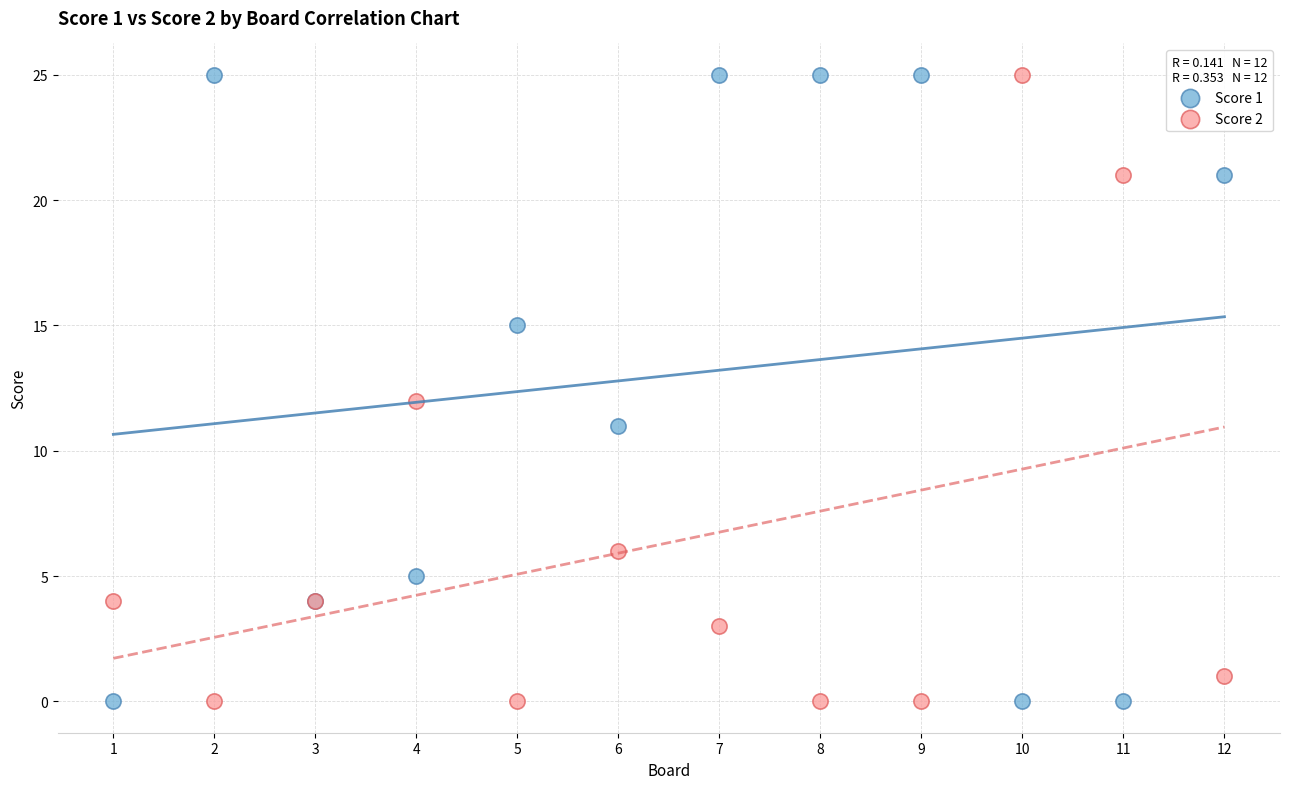

What is the X range (max minus min) for the scatter plot?

11